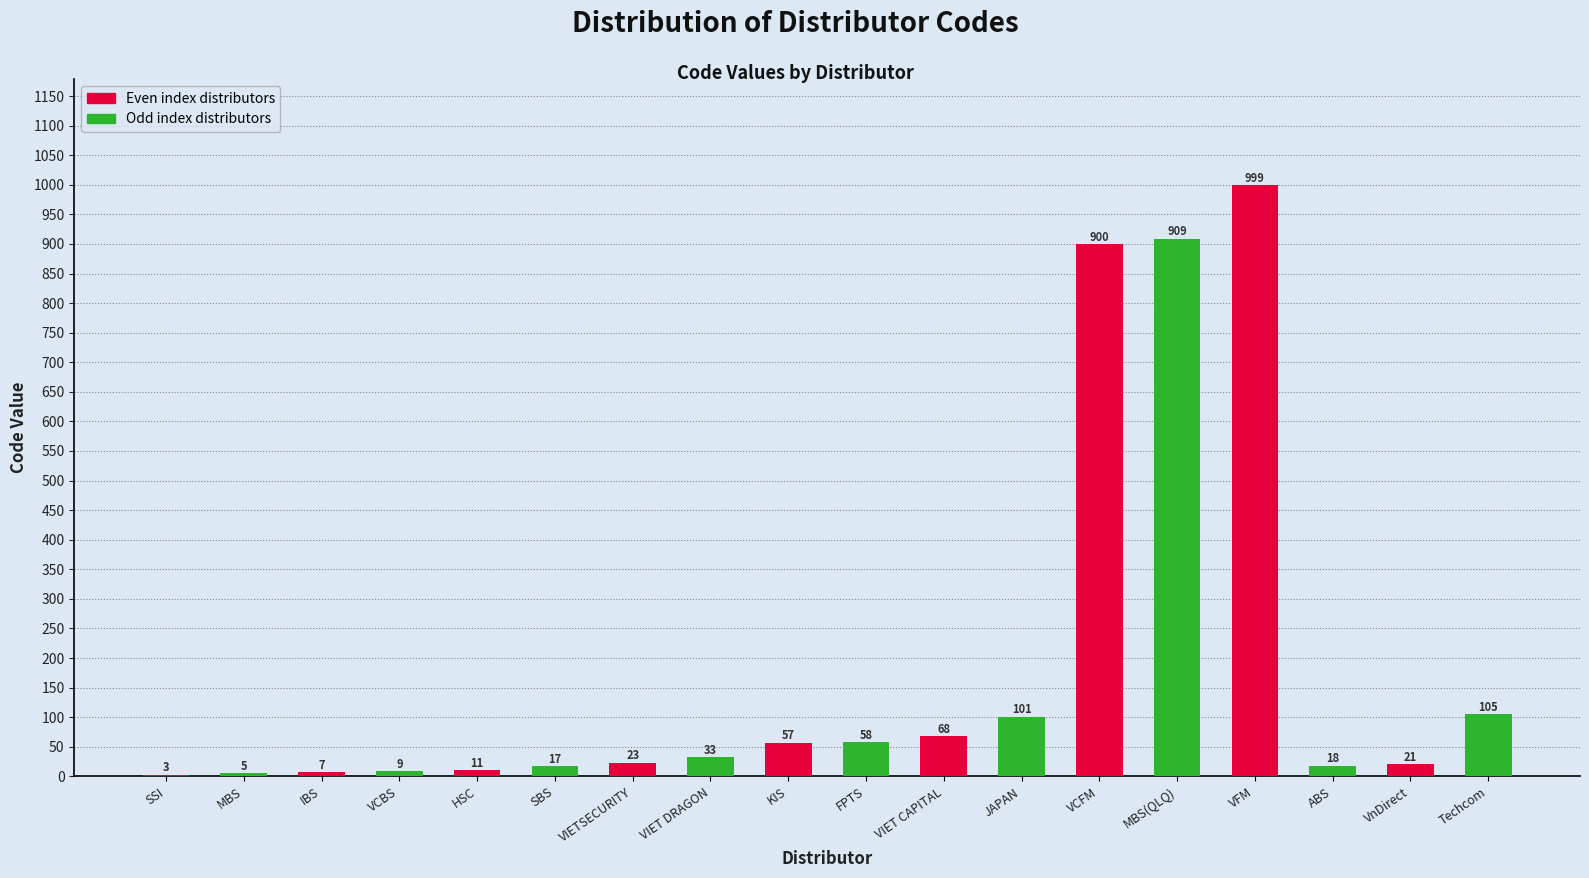

Reading left to right, list all the values displayed in this chart.

3	5	7	9	11	17	23	33	57	58	68	101	900	909	999	18	21	105